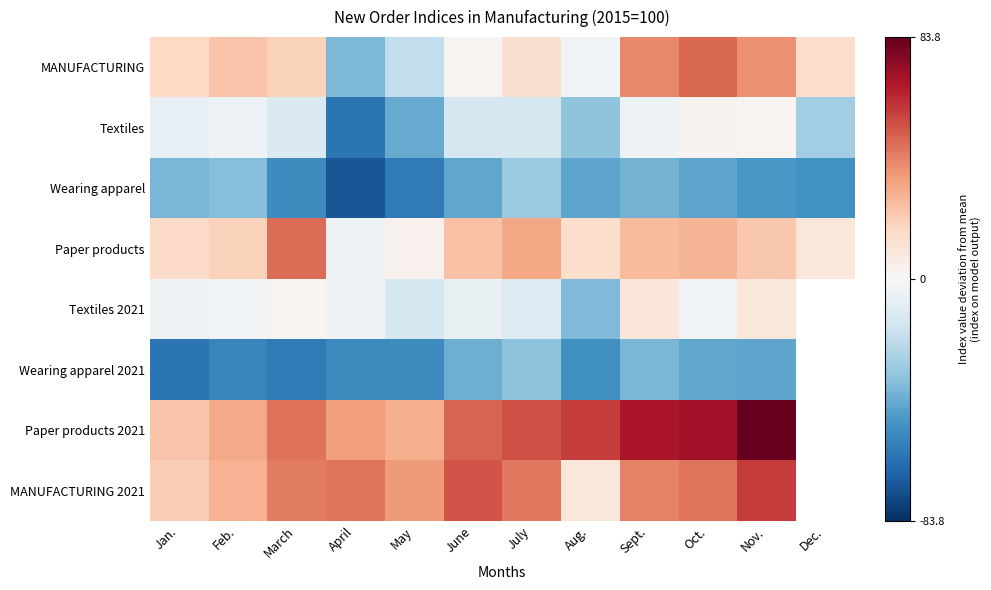

How many data points does each series have?

12